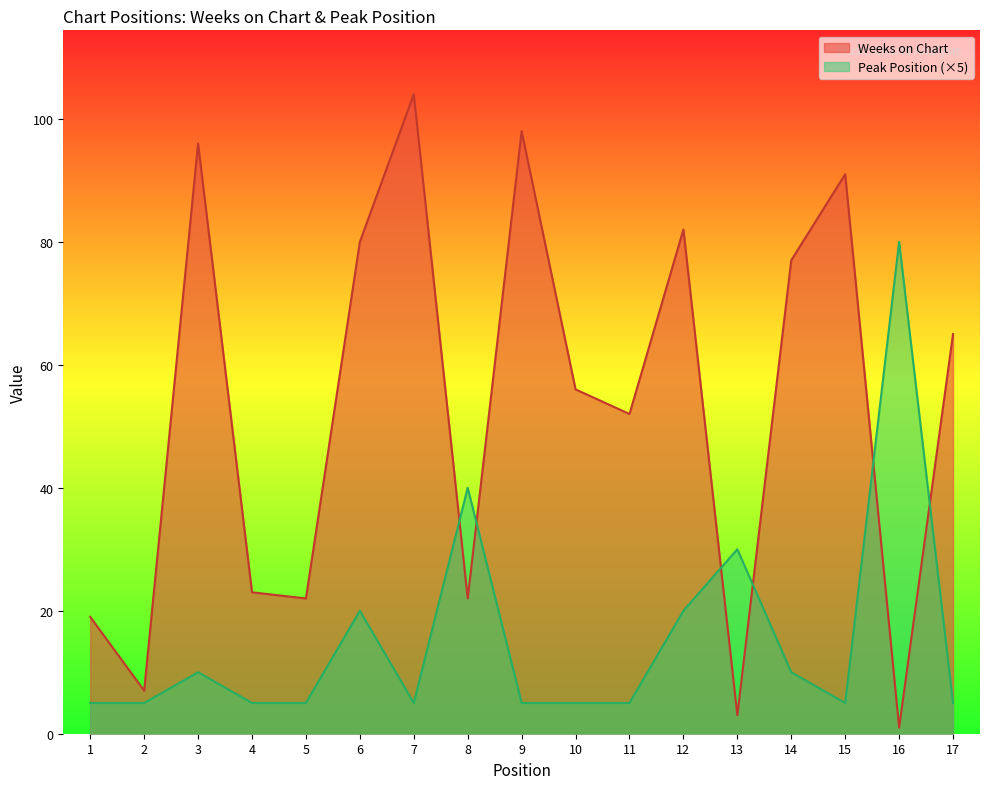

Between which two adjacent categories do Peak Position and Weeks on Chart first intersect?

7 and 8